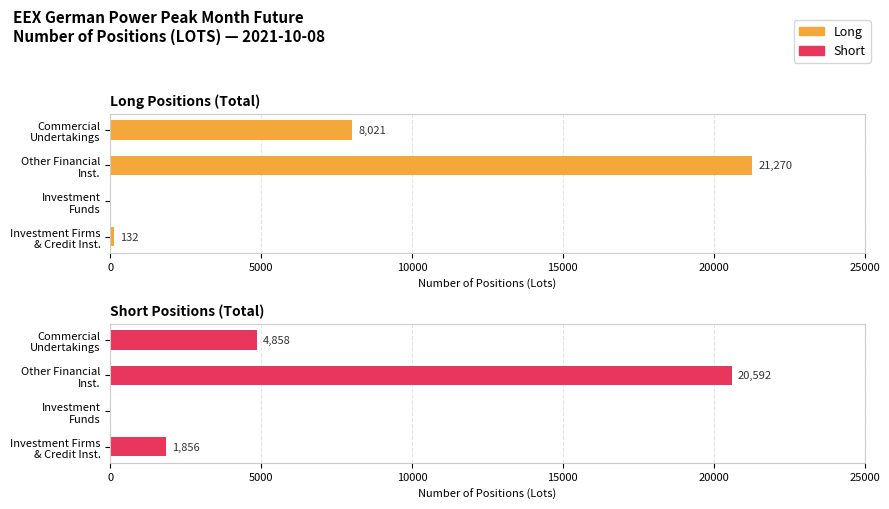

How many data points does each series have?

4